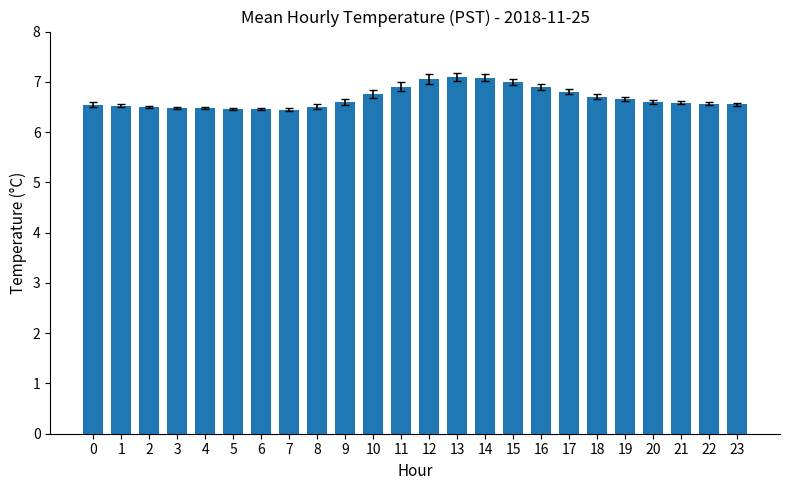

What is the value of the 20th bar from the left?

6.7